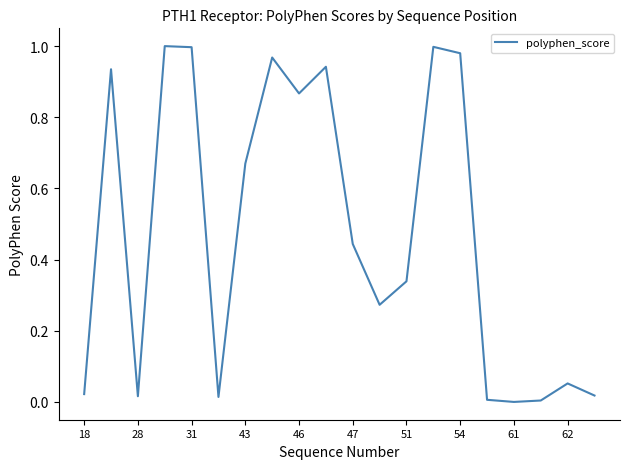

What is the sum of all values?

9.5